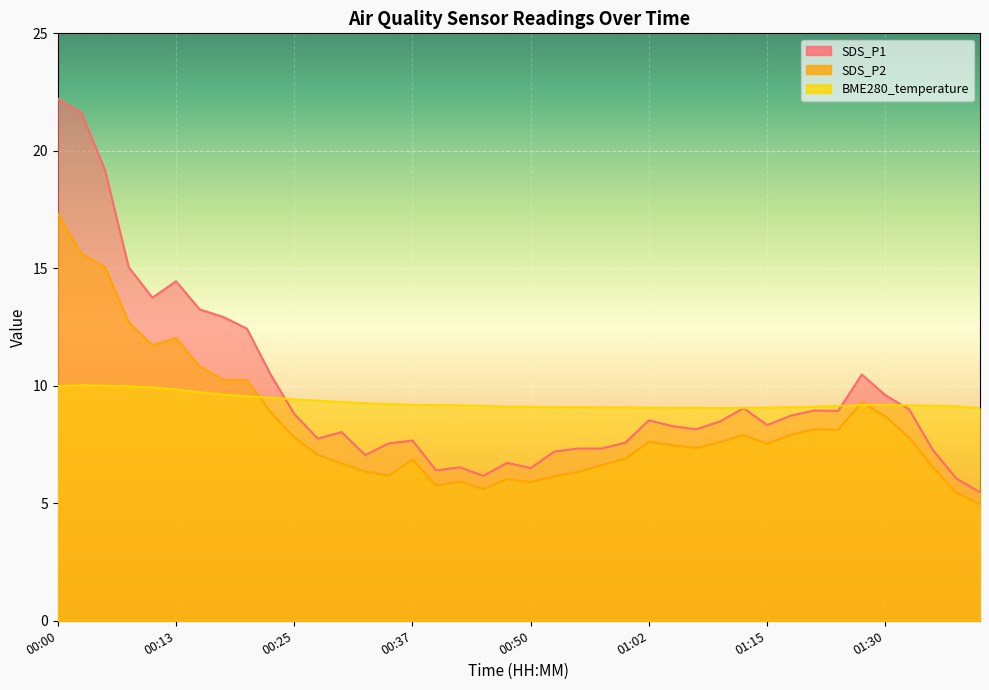

Reading right to left, transcribe all the data shown in this chart.

SDS_P1: 01:40=5.5	01:37=6.0	01:35=7.3	01:32=9.0	01:30=9.6	01:27=10.5	01:22=8.9	01:20=8.9	01:17=8.7	01:15=8.3	01:12=9.1	01:10=8.5	01:07=8.2	01:05=8.3	01:02=8.5	01:00=7.6	00:57=7.3	00:55=7.3	00:52=7.2	00:50=6.5	00:47=6.7	00:45=6.2	00:42=6.5	00:40=6.4	00:37=7.7	00:35=7.5	00:33=7.0	00:30=8.0	00:28=7.8	00:25=8.8	00:23=10.5	00:20=12.4	00:18=12.9	00:15=13.2	00:13=14.4	00:10=13.8	00:08=15.1	00:05=19.2	00:03=21.6	00:00=22.2
SDS_P2: 01:40=5.0	01:37=5.5	01:35=6.5	01:32=7.8	01:30=8.7	01:27=9.3	01:22=8.1	01:20=8.2	01:17=7.9	01:15=7.5	01:12=7.9	01:10=7.6	01:07=7.3	01:05=7.5	01:02=7.6	01:00=6.9	00:57=6.6	00:55=6.3	00:52=6.2	00:50=5.9	00:47=6.0	00:45=5.6	00:42=5.9	00:40=5.8	00:37=6.9	00:35=6.2	00:33=6.3	00:30=6.7	00:28=7.0	00:25=7.8	00:23=8.9	00:20=10.2	00:18=10.2	00:15=10.8	00:13=12.0	00:10=11.7	00:08=12.7	00:05=15.1	00:03=15.6	00:00=17.3
BME280_temperature: 01:40=9.0	01:37=9.1	01:35=9.2	01:32=9.2	01:30=9.2	01:27=9.2	01:22=9.1	01:20=9.1	01:17=9.1	01:15=9.1	01:12=9.1	01:10=9.1	01:07=9.1	01:05=9.1	01:02=9.1	01:00=9.1	00:57=9.1	00:55=9.1	00:52=9.1	00:50=9.1	00:47=9.1	00:45=9.1	00:42=9.2	00:40=9.2	00:37=9.2	00:35=9.2	00:33=9.3	00:30=9.3	00:28=9.4	00:25=9.4	00:23=9.5	00:20=9.6	00:18=9.6	00:15=9.7	00:13=9.8	00:10=9.9	00:08=10.0	00:05=10.0	00:03=10.0	00:00=10.0